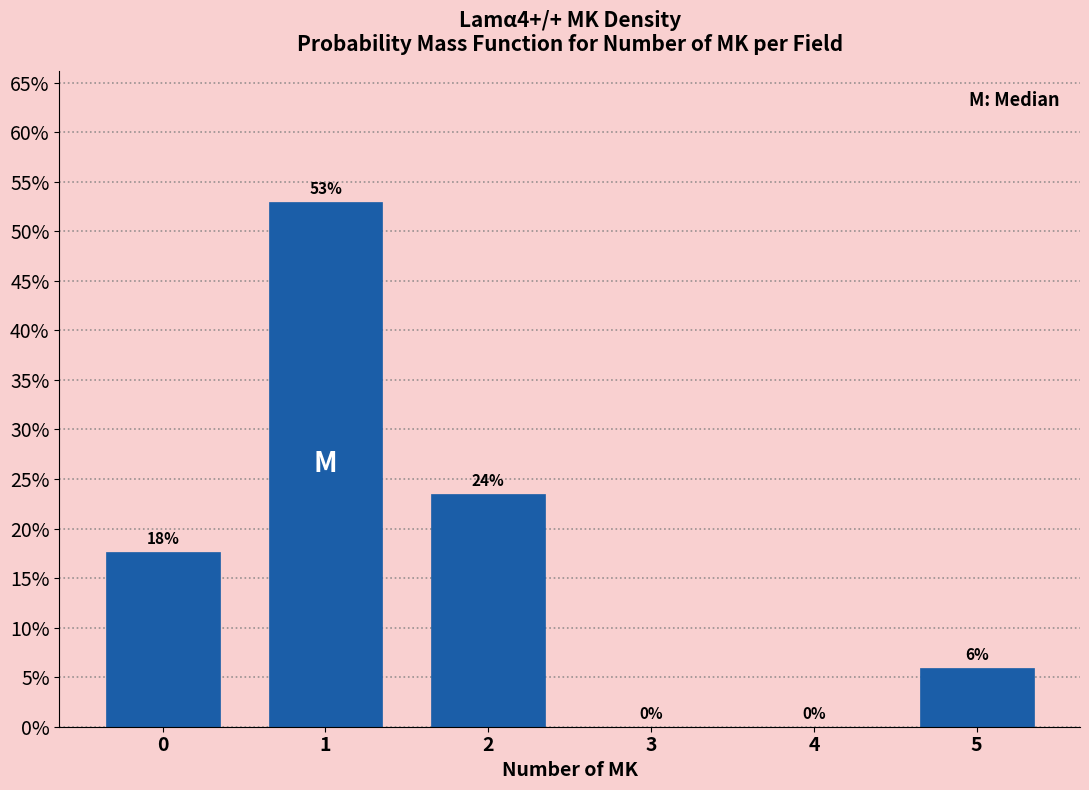

The value at 4 is 0.0. True or false?

True